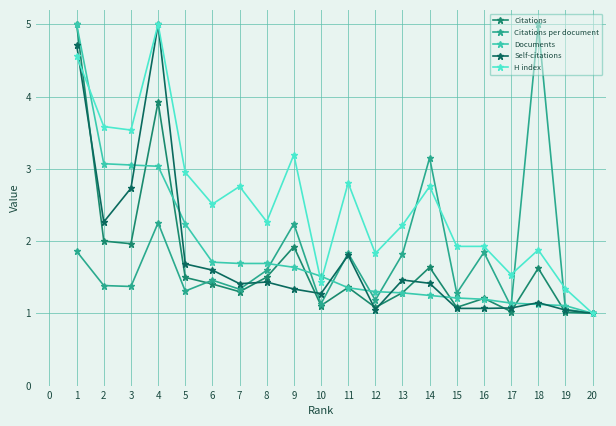

How many values in the H index series are below 2?

8